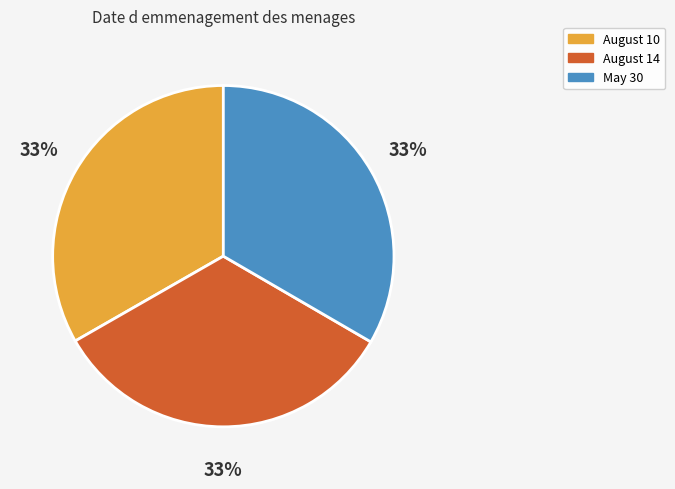

How many segments does this pie chart have?

3